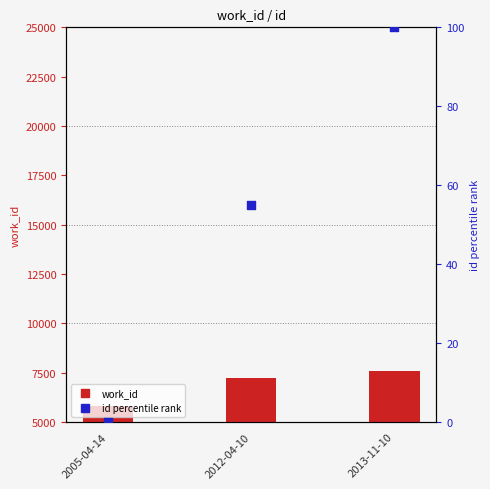

Which series has the largest total across all categories?

work_id